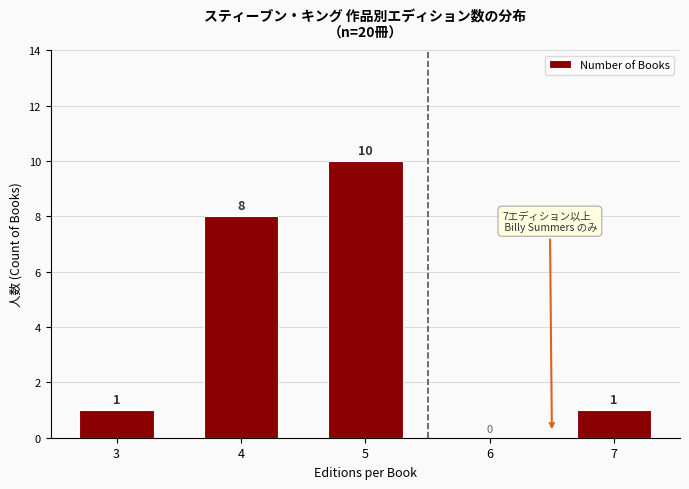

Reading left to right, transcribe all the data shown in this chart.

3=1	4=8	5=10	6=0	7=1